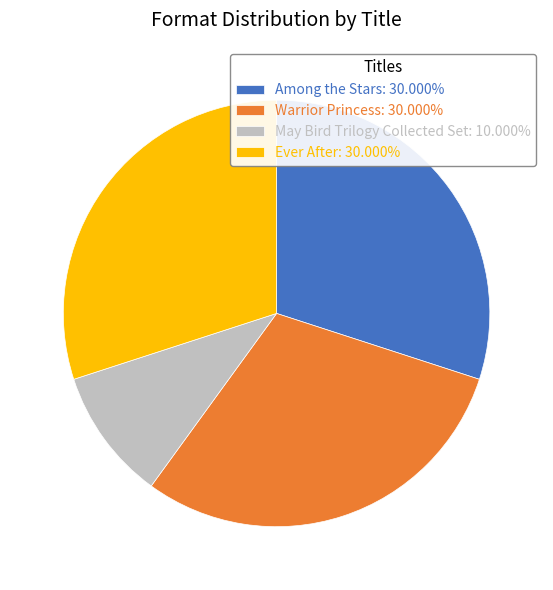

Which slice is the smallest?

May Bird Trilogy Collected Set